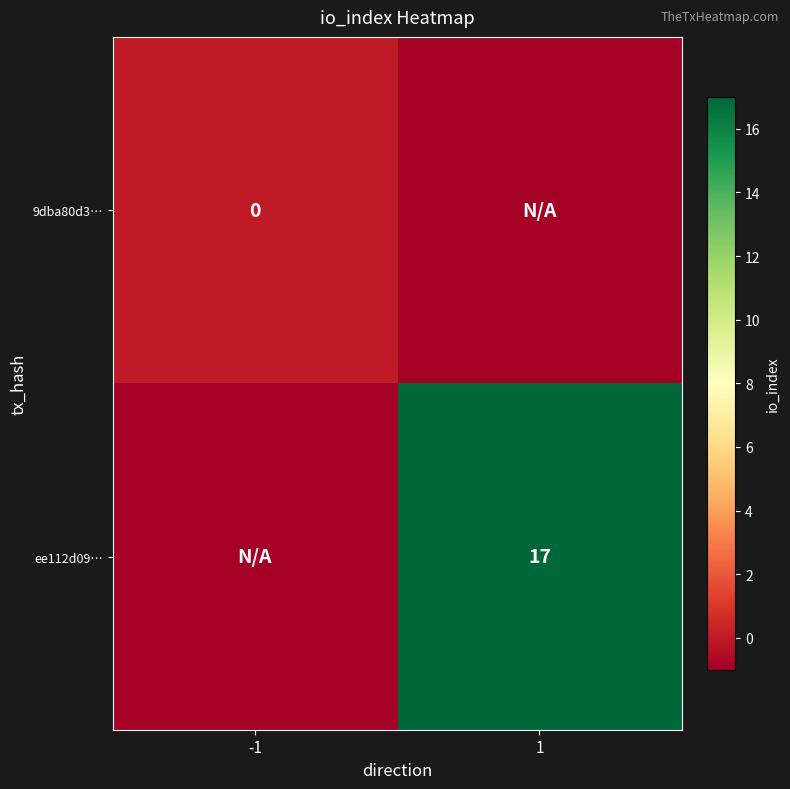

At which category is the sum across all series the highest?

1